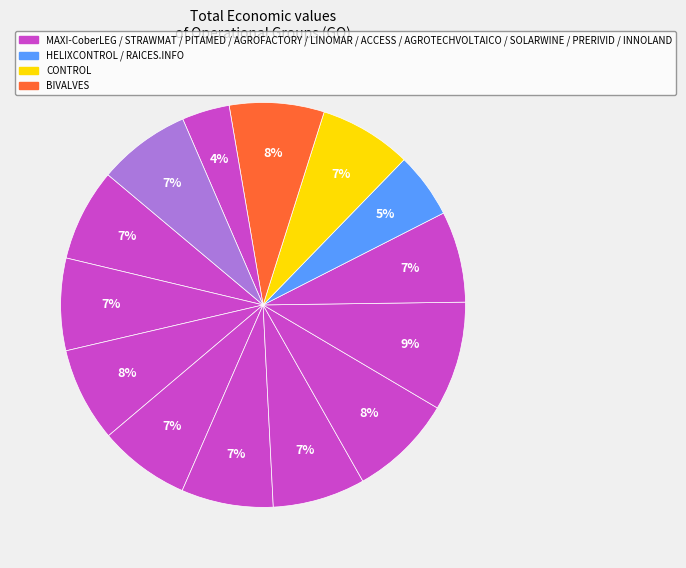

Which category has the biggest portion of the pie?

SOLARWINE